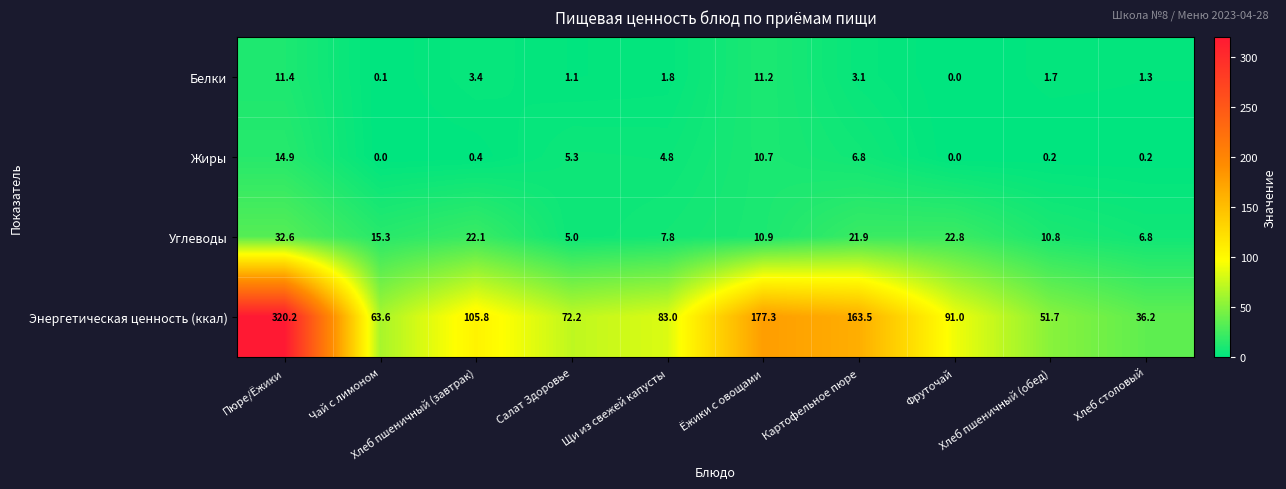

What is the greatest value displayed?

320.2